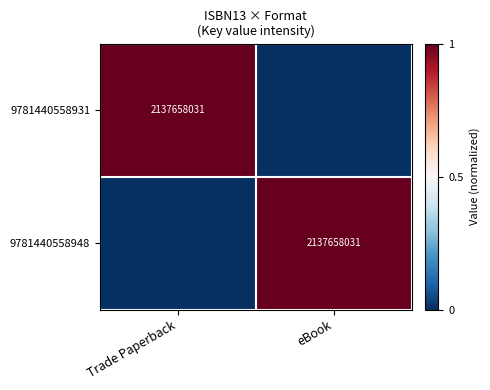

Is it true that 9781440558931 equals 3725421609 at Trade Paperback?

False